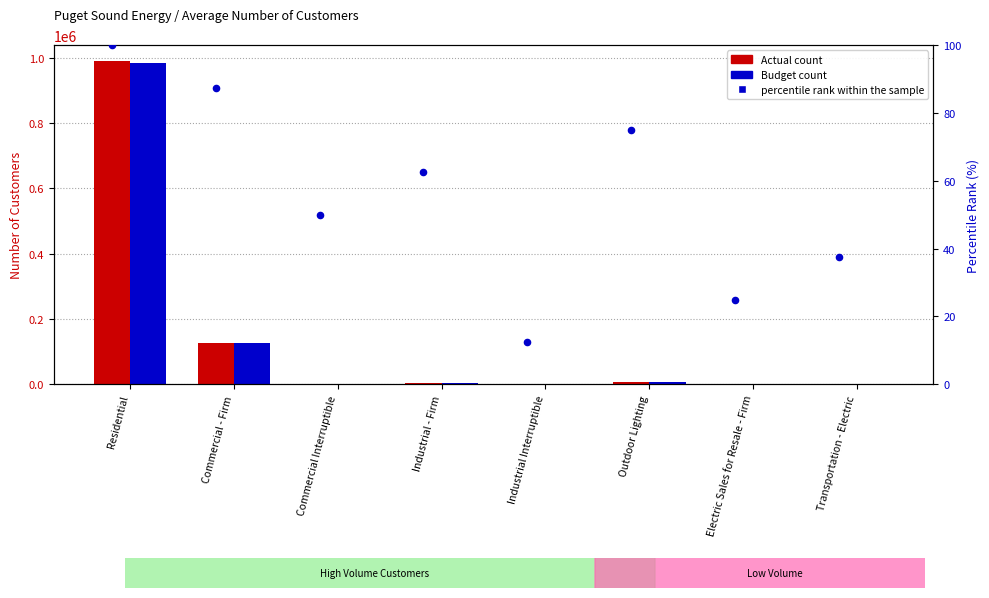

Which series has the largest Y range (max minus min)?

Actual